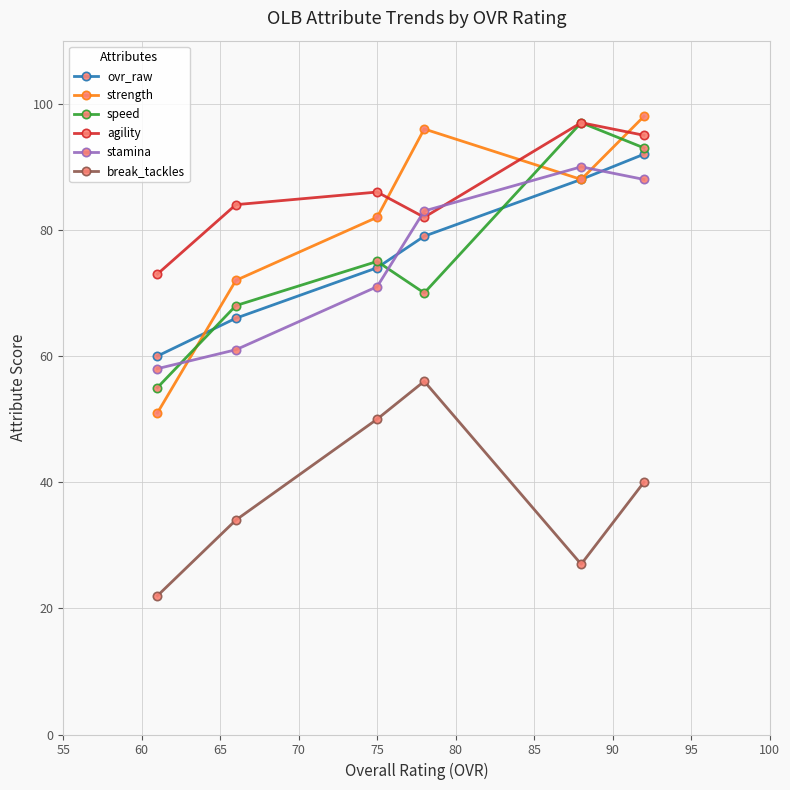

What is the greatest value displayed?

98